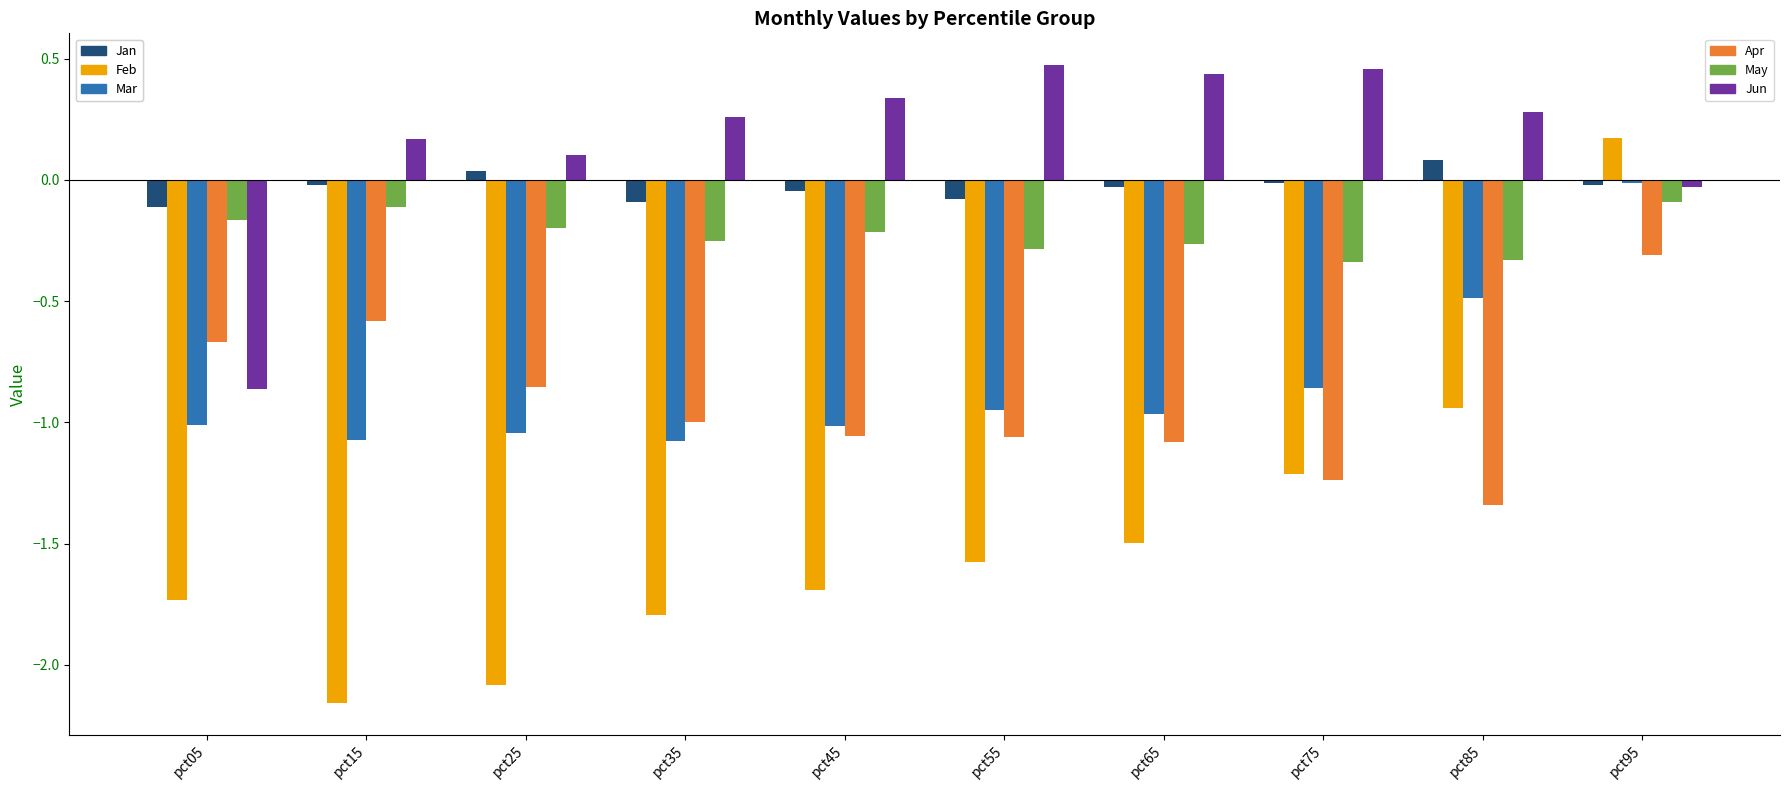

At which category is the sum across all series the highest?

pct95